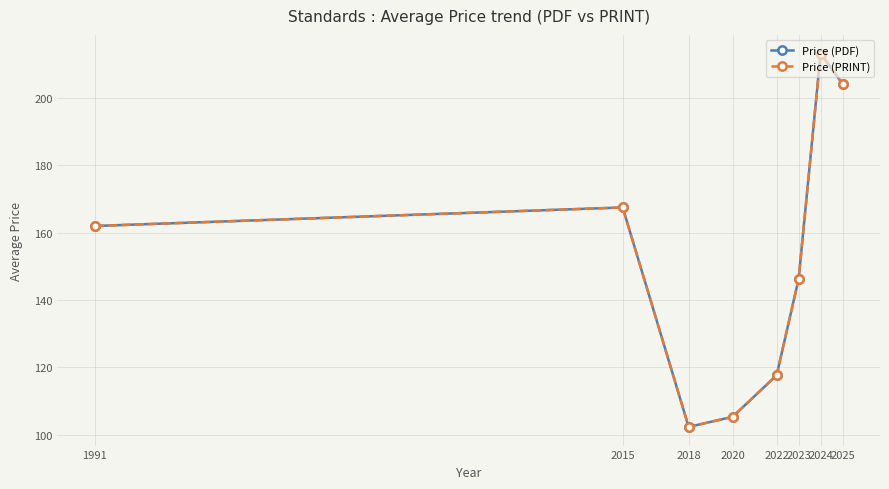

Is this an area chart (filled region under the line)?

No